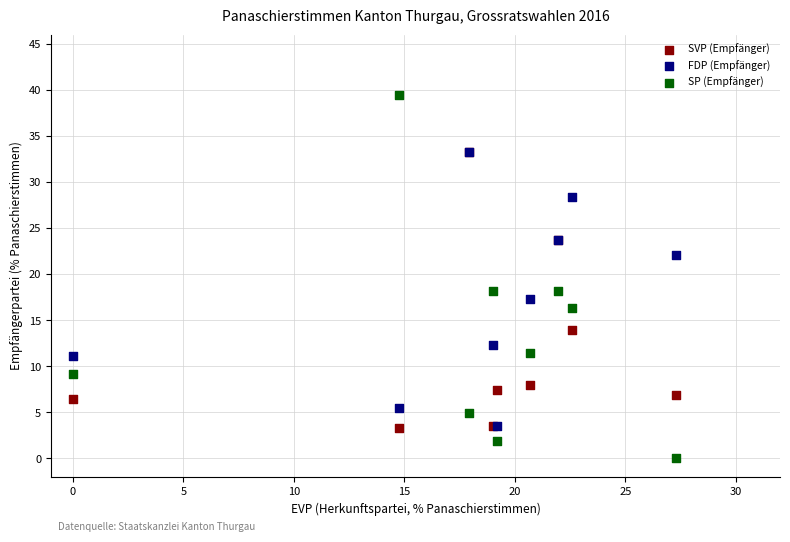

What are all the series names shown in the legend?

SVP (Empfänger), FDP (Empfänger), SP (Empfänger)